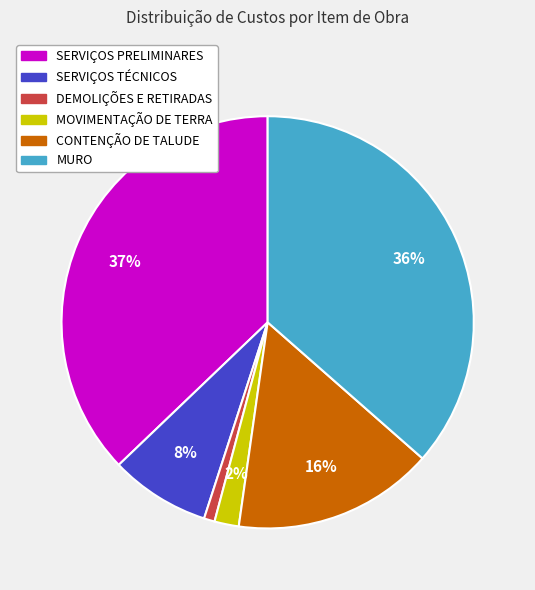

Which has a higher value, CONTENÇÃO DE TALUDE or SERVIÇOS PRELIMINARES?

SERVIÇOS PRELIMINARES